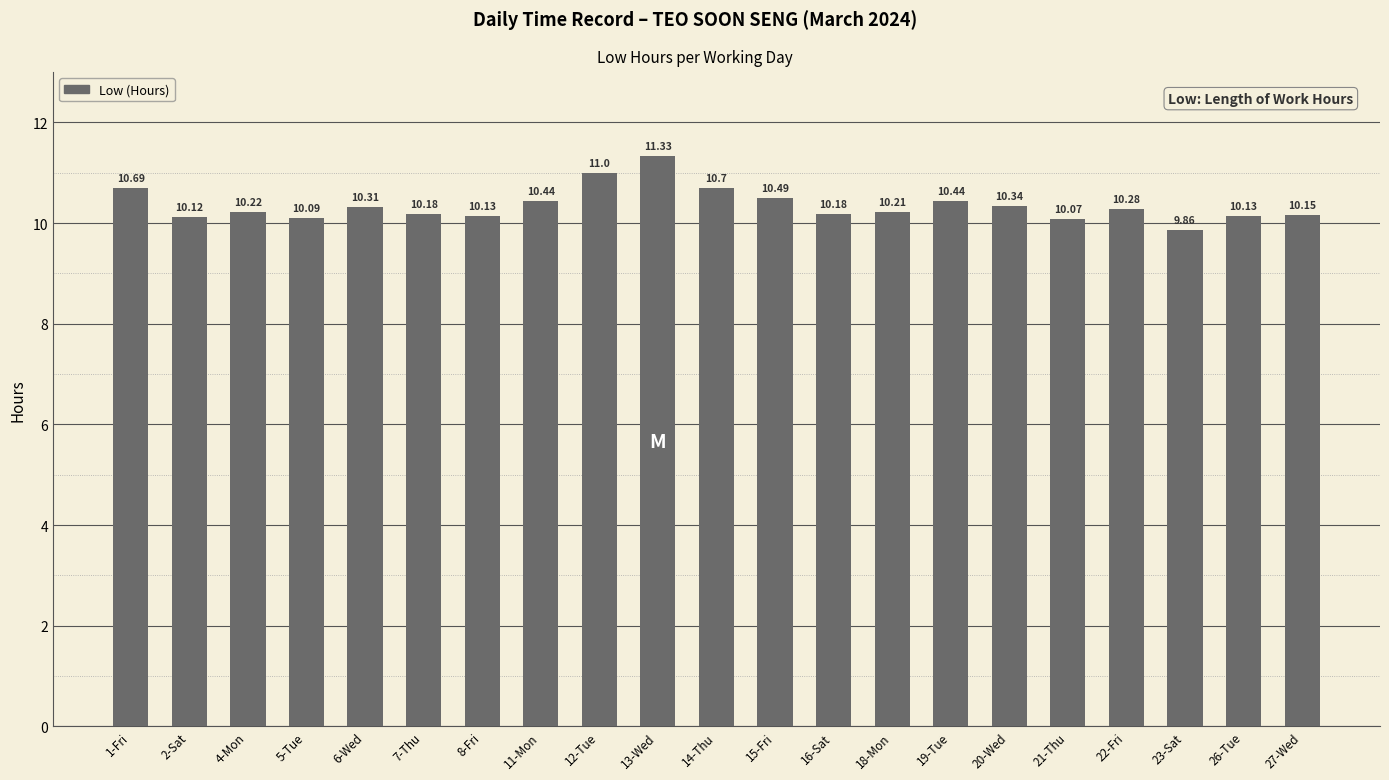

What is the change in value from 2-Sat to 12-Tue?

+0.9